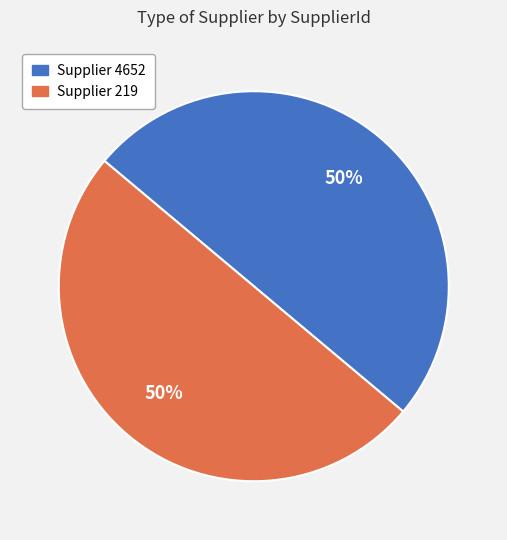

To the nearest percent, what is the average slice percentage?

50%